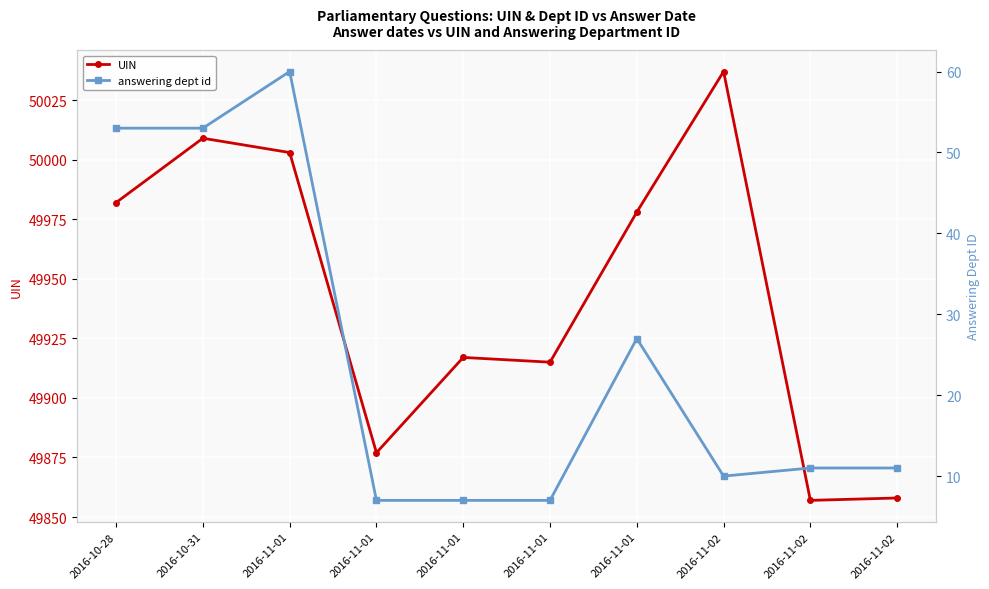

What is the total value across all series at 2016-11-02?

50047